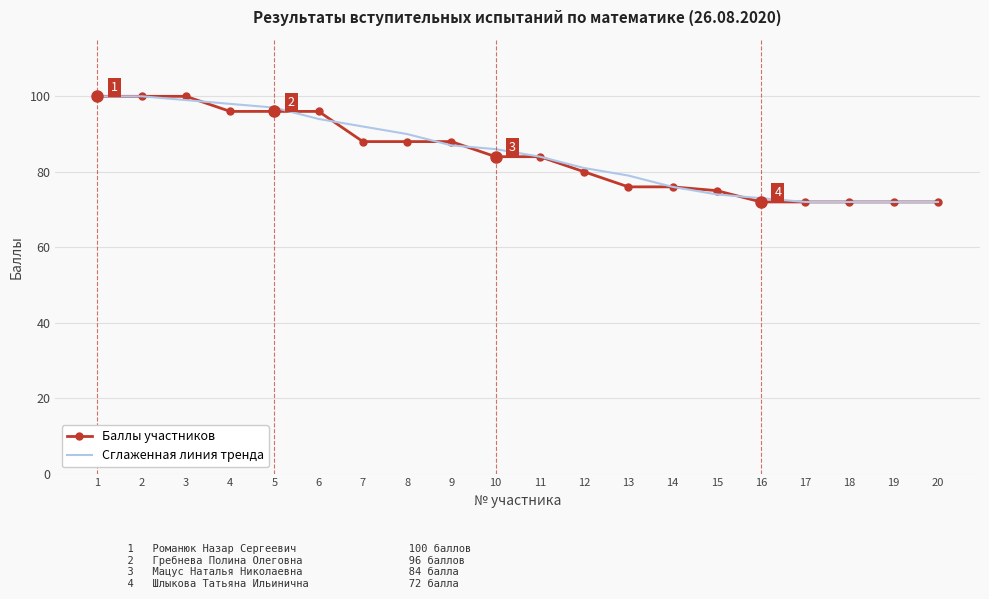

Which series changed the most between 4 and 14?

Сглаженная линия тренда